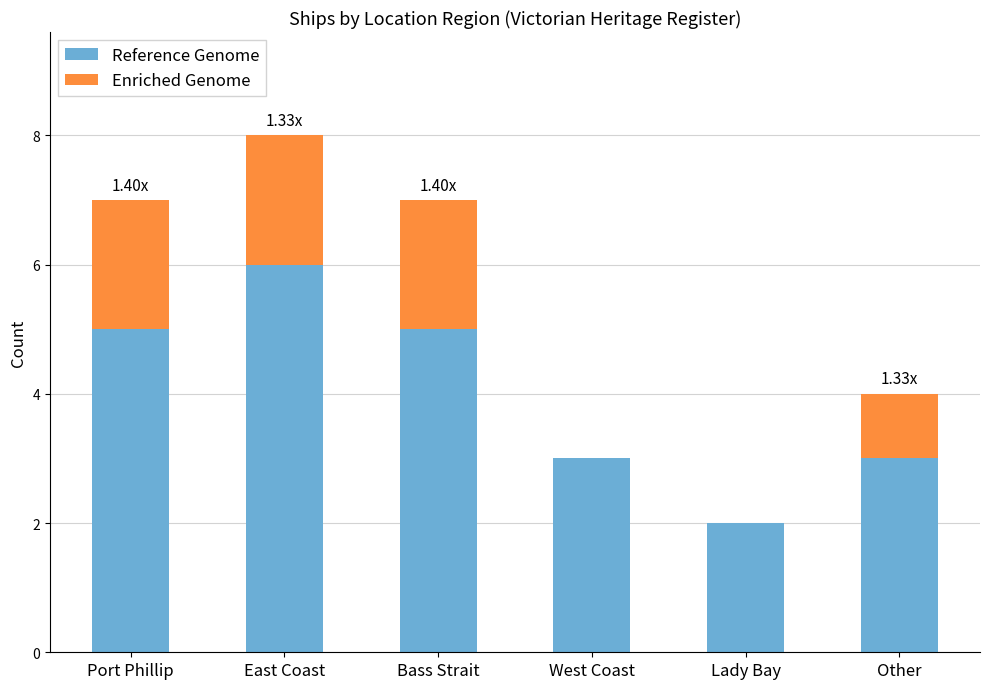

What is the sum of the Reference Genome values at Lady Bay and East Coast?

8